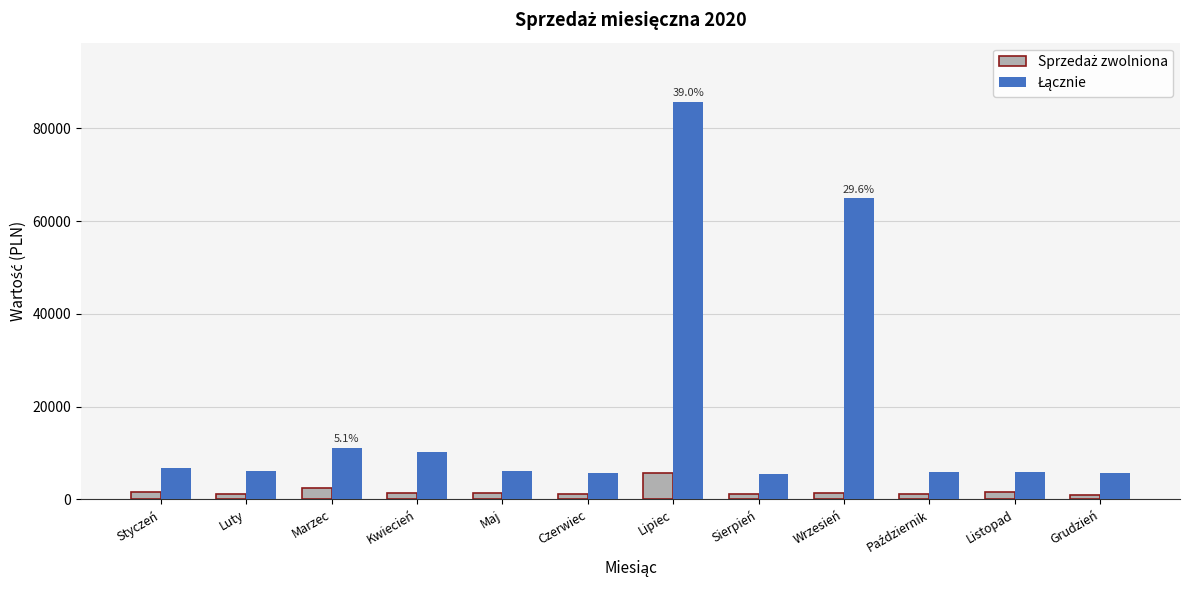

Does the chart contain stacked bars?

No